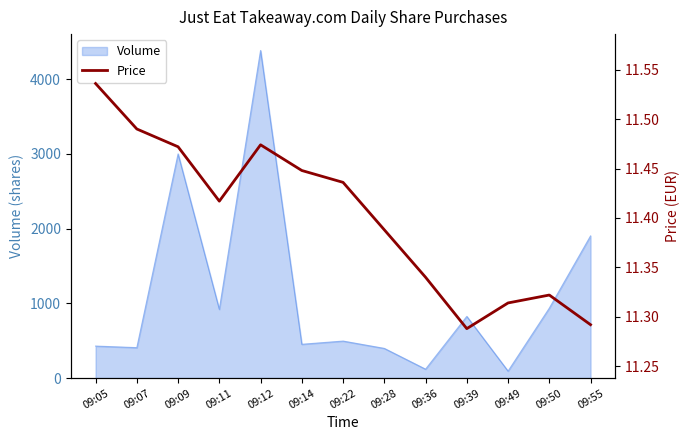

At which label is the value closest to 11?

09:39